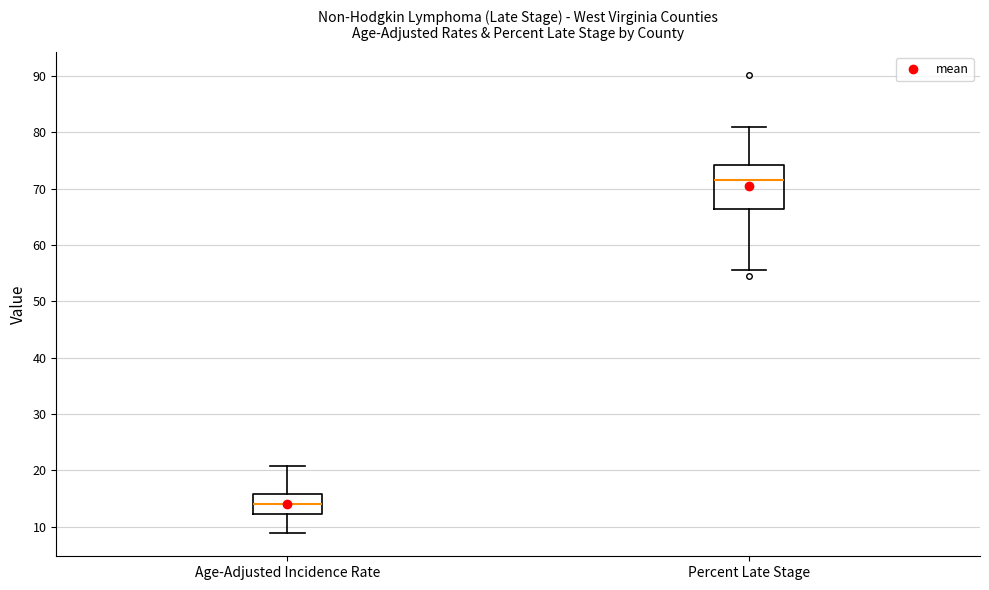

Which box has the lowest median line?

Age-Adjusted Incidence Rate